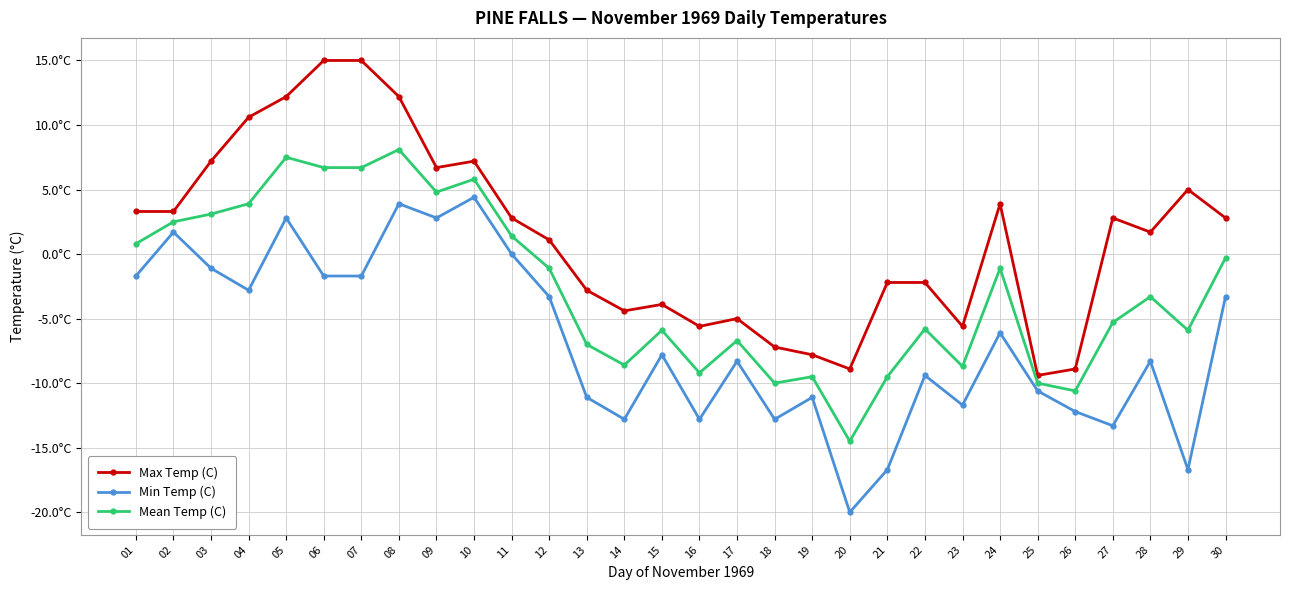

True or false: Mean Temp (C) has more than 1 interior local peaks.

True